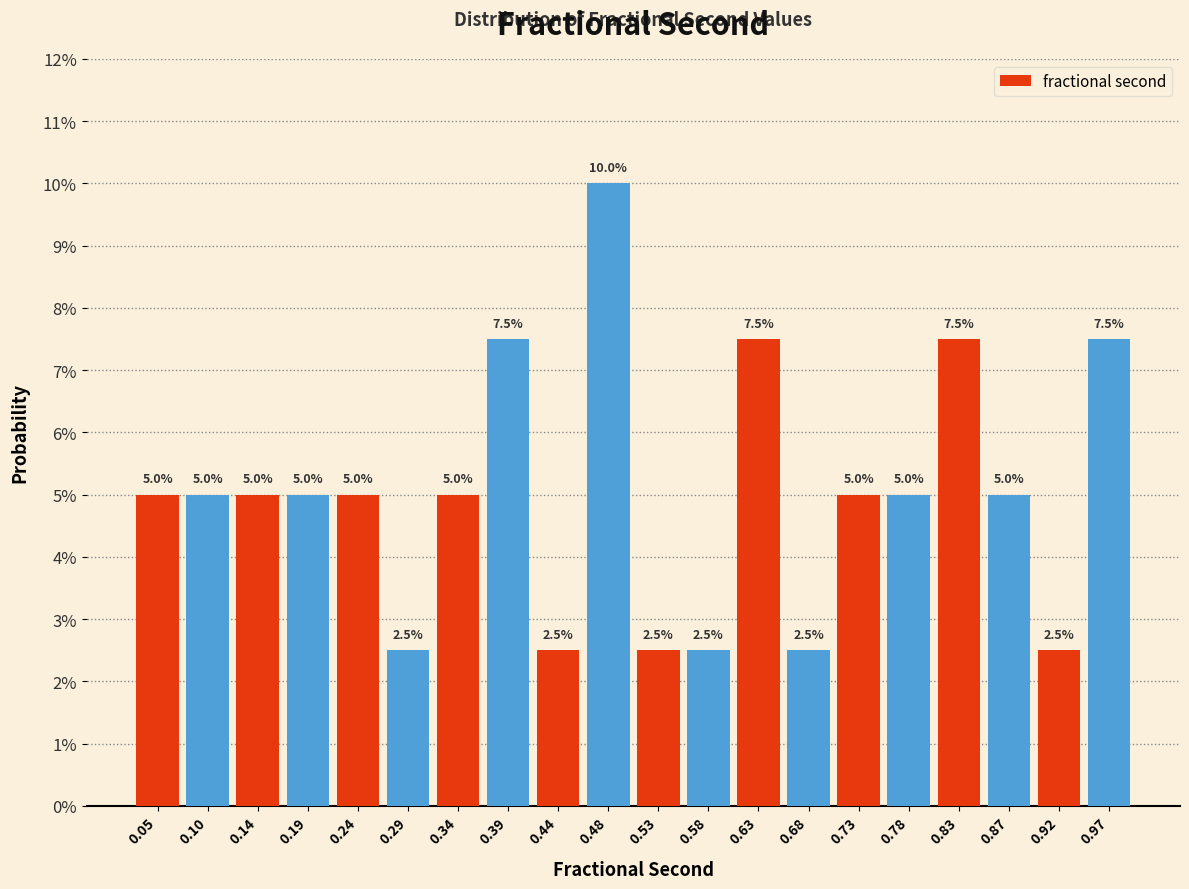

Reading left to right, list every bar in this chart as the range it spans on the x-axis followed by its height. The bar edges are not printed on the chart, so give them approximately, as read against the axis.

0.025 to 0.070: 5.0
0.070 to 0.120: 5.0
0.120 to 0.170: 5.0
0.170 to 0.215: 5.0
0.215 to 0.265: 5.0
0.265 to 0.315: 2.5
0.315 to 0.365: 5.0
0.365 to 0.410: 7.5
0.410 to 0.460: 2.5
0.460 to 0.510: 10.0
0.510 to 0.560: 2.5
0.560 to 0.605: 2.5
0.605 to 0.655: 7.5
0.655 to 0.705: 2.5
0.705 to 0.750: 5.0
0.750 to 0.800: 5.0
0.800 to 0.850: 7.5
0.850 to 0.900: 5.0
0.900 to 0.945: 2.5
0.945 to 0.995: 7.5